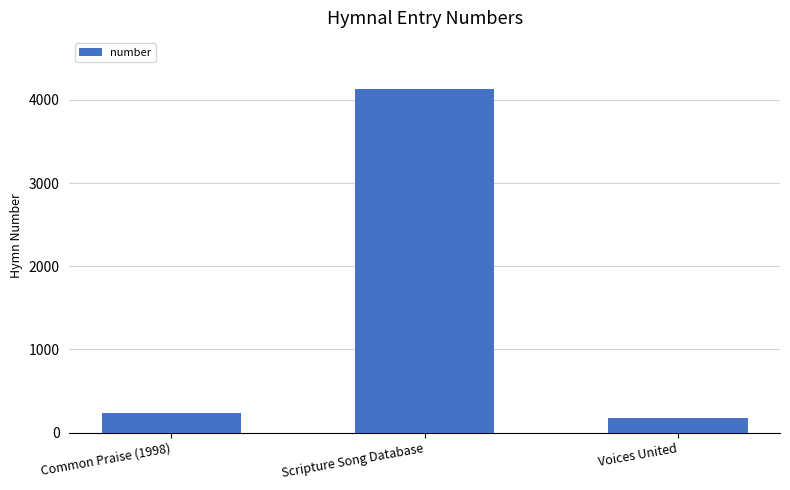

Between Common Praise (1998) and Voices United, which is larger?

Common Praise (1998)